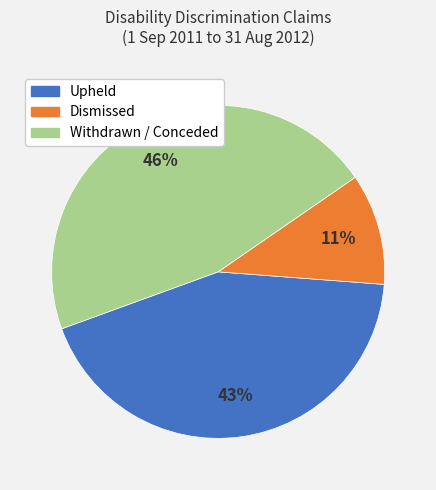

Do Dismissed and Withdrawn / Conceded together represent more than half of the pie?

Yes